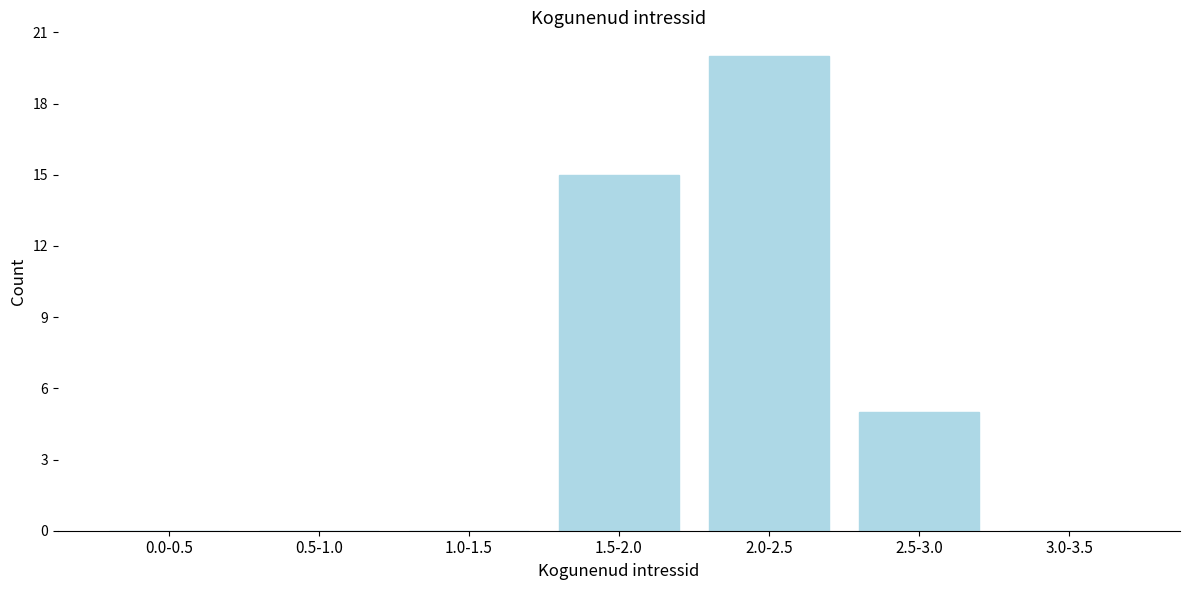

Reading right to left, list all the values displayed in this chart.

3.0-3.5=0	2.5-3.0=5	2.0-2.5=20	1.5-2.0=15	1.0-1.5=0	0.5-1.0=0	0.0-0.5=0